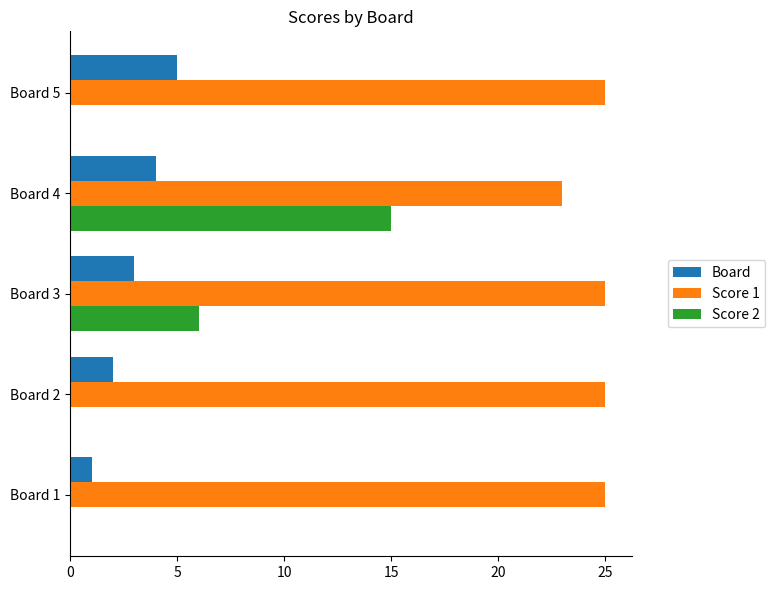

Is it true that Score 1 equals 25 at Board 2?

True